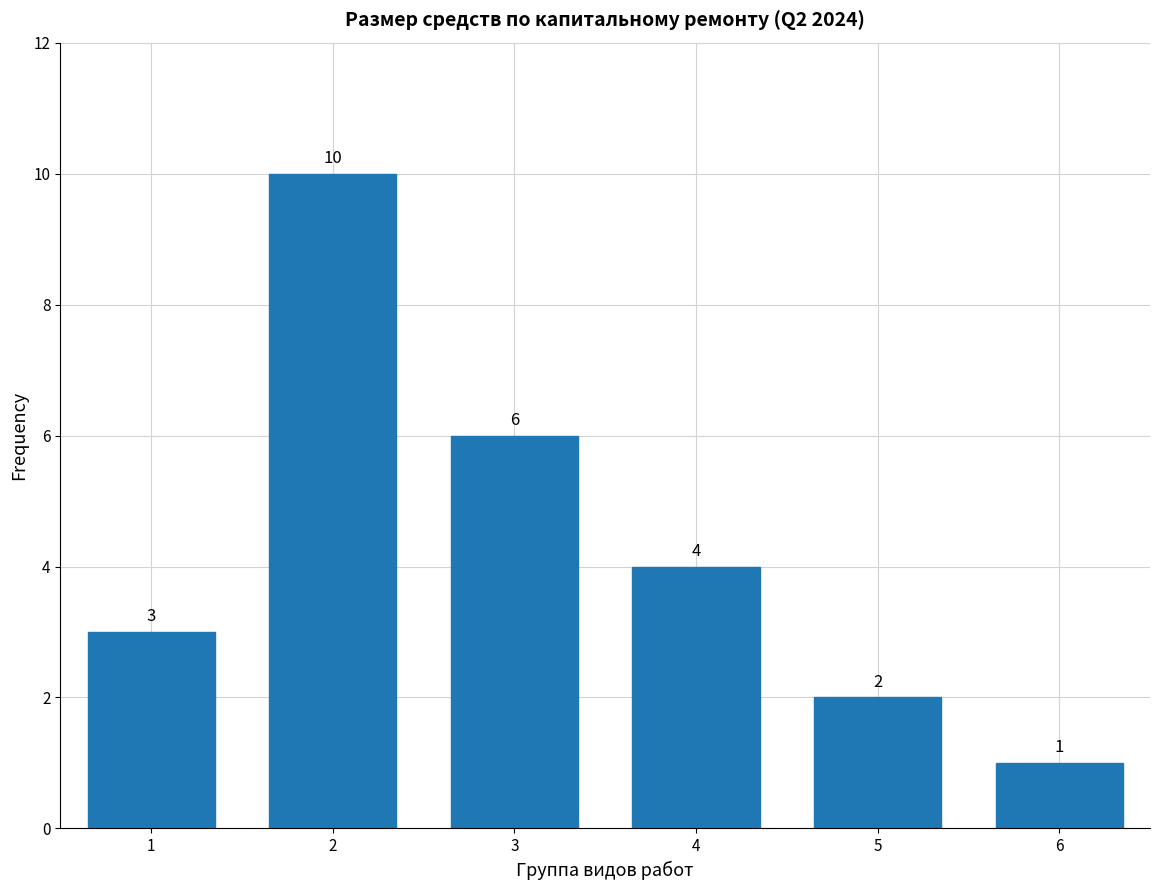

Reading left to right, extract all data points from this chart.

3	10	6	4	2	1